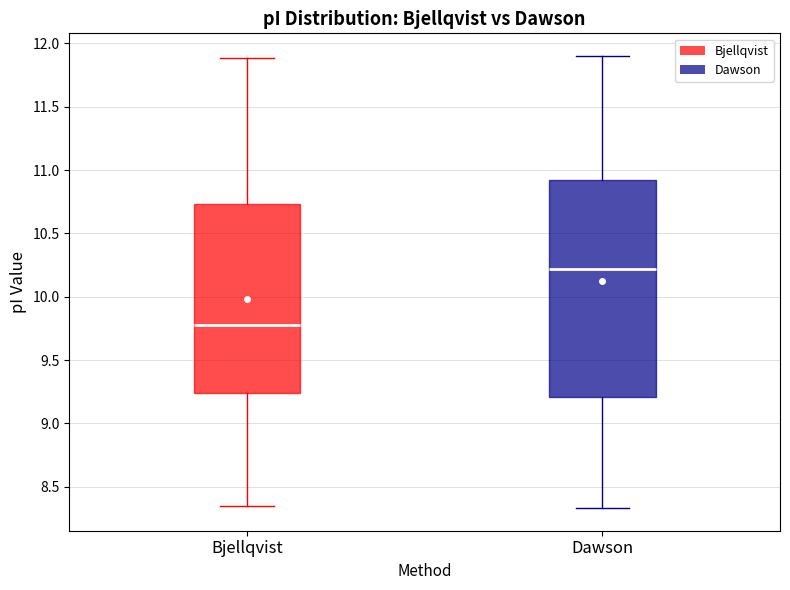

Which box has the lowest median line?

Bjellqvist